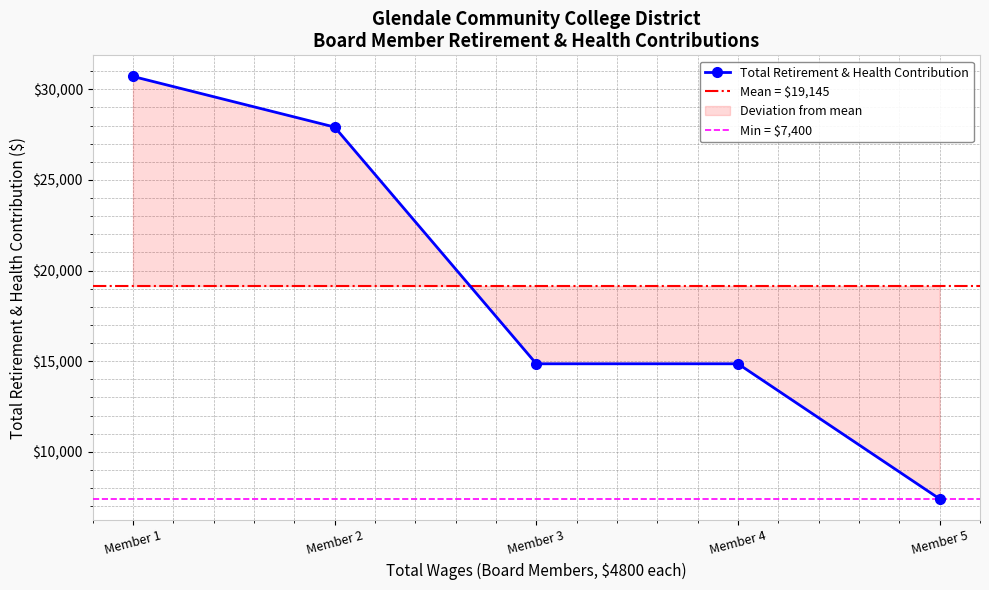

What is the minimum value for Total Retirement & Health Contribution?

7400